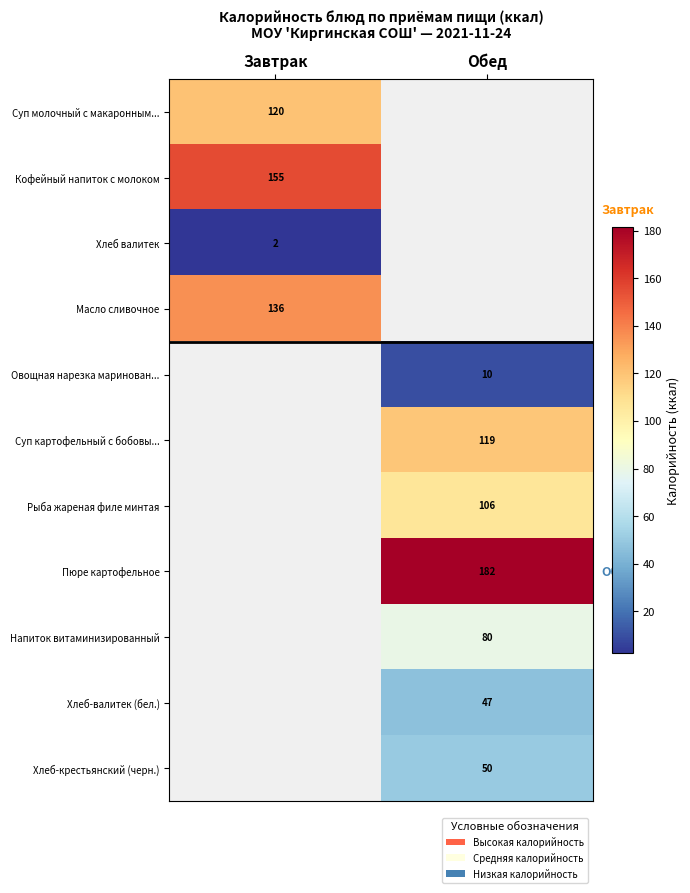

At which category does the chart reach its peak across all series?

Обед